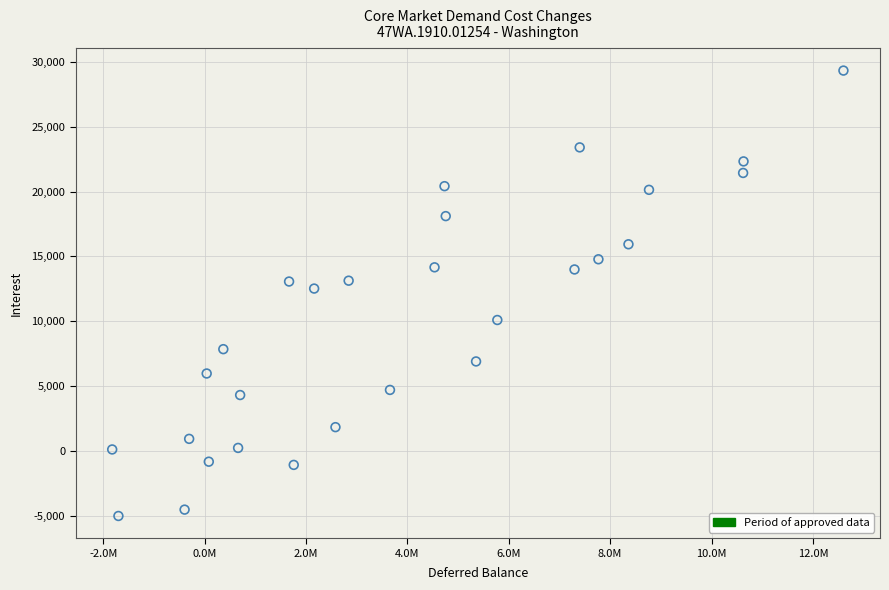

What is the range of Y values (max minus min)?

34378.0